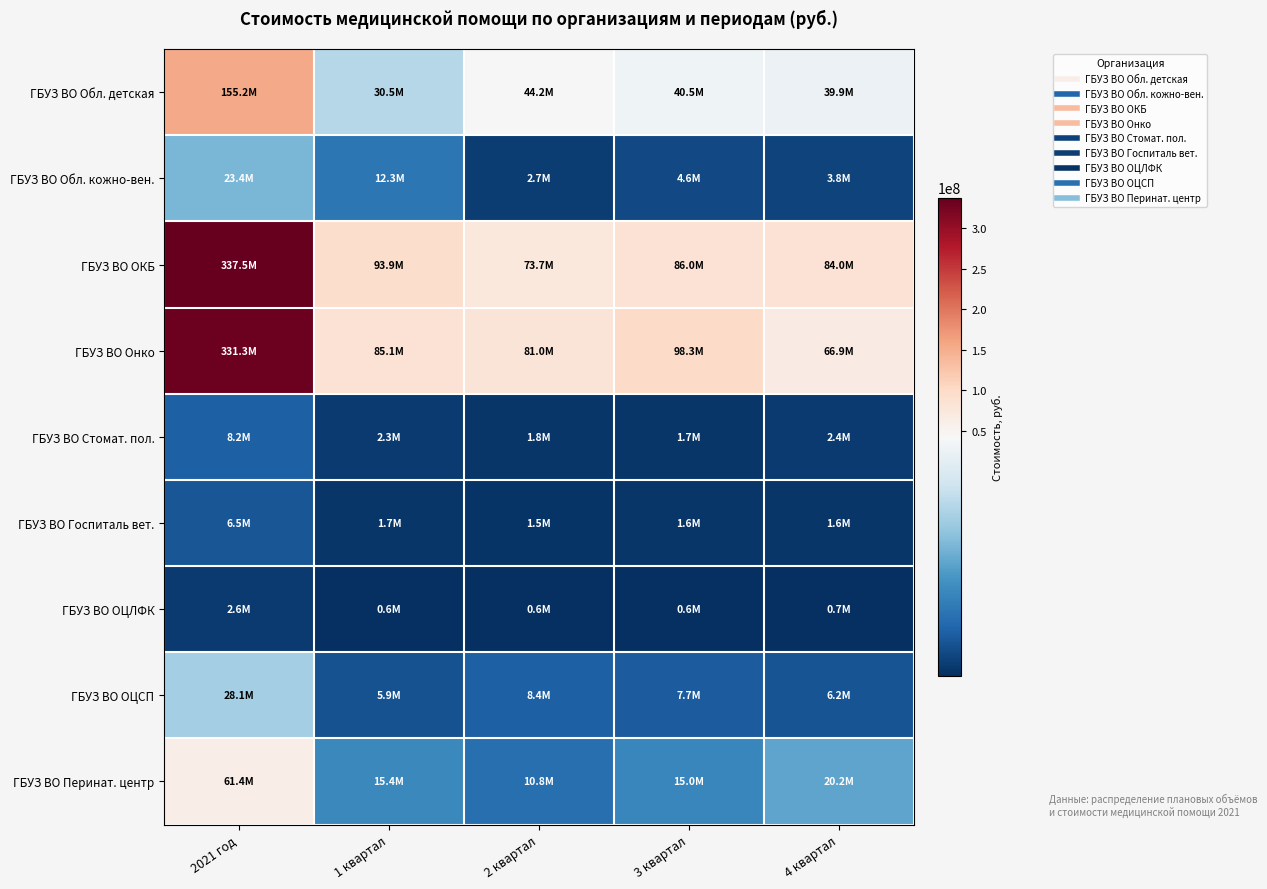

Reading left to right, extract all data points from this chart.

ГБУЗ ВО Обл. детская: 2021 год=155173099.6	1 квартал=30516241.1	2 квартал=44240148.0	3 квартал=40480346.3	4 квартал=39936364.2
ГБУЗ ВО Обл. кожно-вен.: 2021 год=23399800.5	1 квартал=12280321.7	2 квартал=2682041.6	3 квартал=4636661.1	4 квартал=3800776.0
ГБУЗ ВО ОКБ: 2021 год=337527308.3	1 квартал=93871747.4	2 квартал=73650435.3	3 квартал=86027713.2	4 квартал=83977412.4
ГБУЗ ВО Онко: 2021 год=331306548.4	1 квартал=85135635.5	2 квартал=81000765.7	3 квартал=98318888.4	4 квартал=66851258.8
ГБУЗ ВО Стомат. пол.: 2021 год=8204353.4	1 квартал=2265505.0	2 квартал=1789877.9	3 квартал=1732105.4	4 квартал=2416865.1
ГБУЗ ВО Госпиталь вет.: 2021 год=6525548.5	1 квартал=1724985.5	2 квартал=1537788.8	3 квартал=1637090.0	4 квартал=1625684.2
ГБУЗ ВО ОЦЛФК: 2021 год=2558441.5	1 квартал=621548.5	2 квартал=621065.0	3 квартал=631679.1	4 квартал=684148.9
ГБУЗ ВО ОЦСП: 2021 год=28090977.1	1 квартал=5859183.3	2 квартал=8375416.2	3 квартал=7678188.8	4 квартал=6178188.7
ГБУЗ ВО Перинат. центр: 2021 год=61430229.6	1 квартал=15403360.2	2 квартал=10760224.3	3 квартал=15026604.7	4 квартал=20240040.3